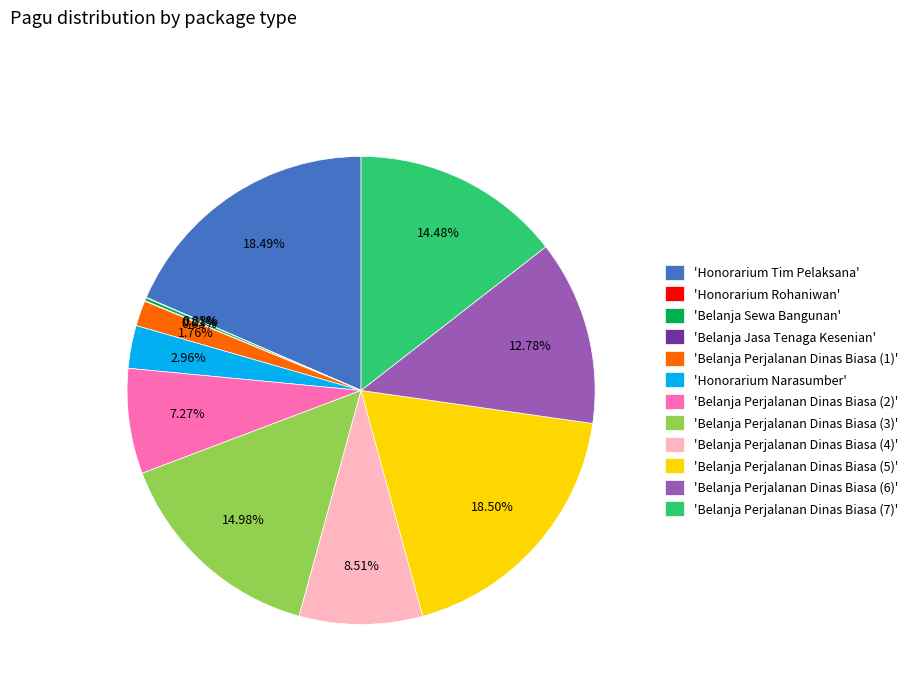

Do 'Belanja Perjalanan Dinas Biasa (3)' and 'Belanja Perjalanan Dinas Biasa (4)' together represent more than half of the pie?

No